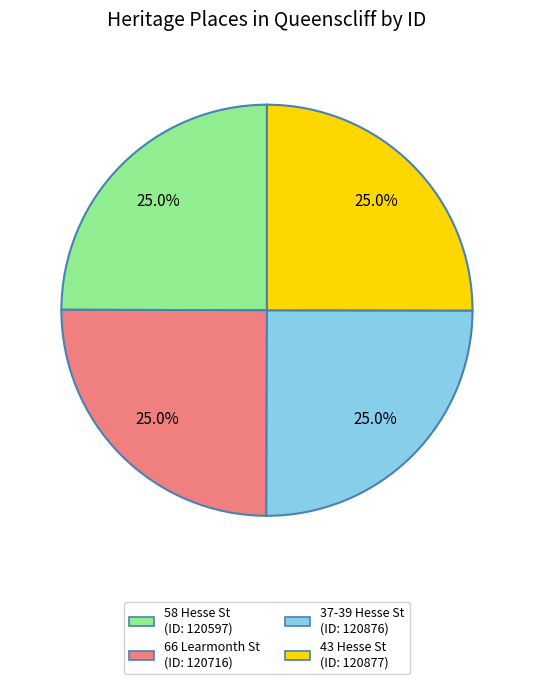

Is there a majority slice in this chart?

No